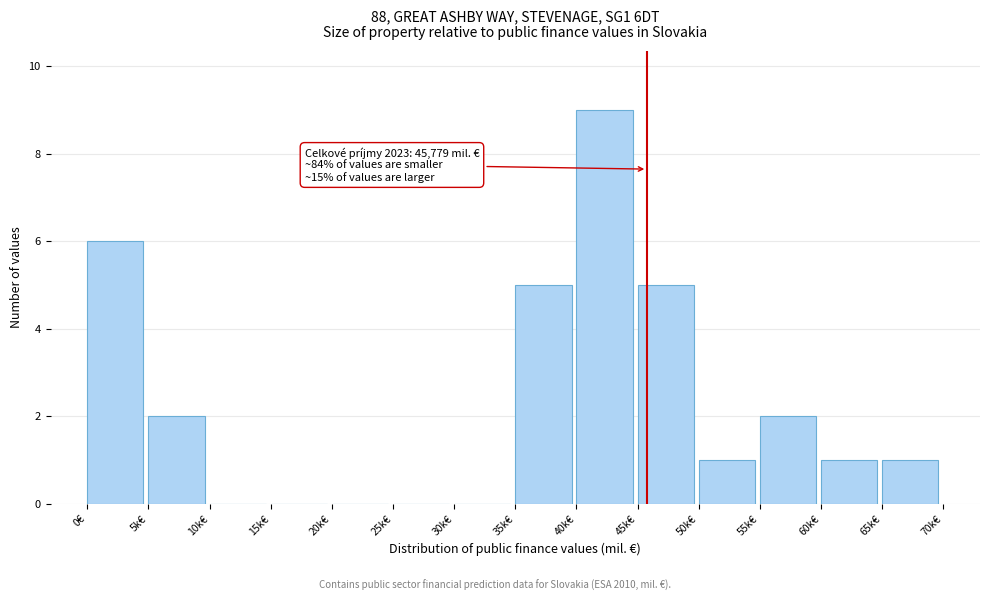

Reading right to left, transcribe all the data shown in this chart.

65k€=1	60k€=1	55k€=2	50k€=1	45k€=5	40k€=9	35k€=5	30k€=0	25k€=0	20k€=0	15k€=0	10k€=0	5k€=2	0€=6